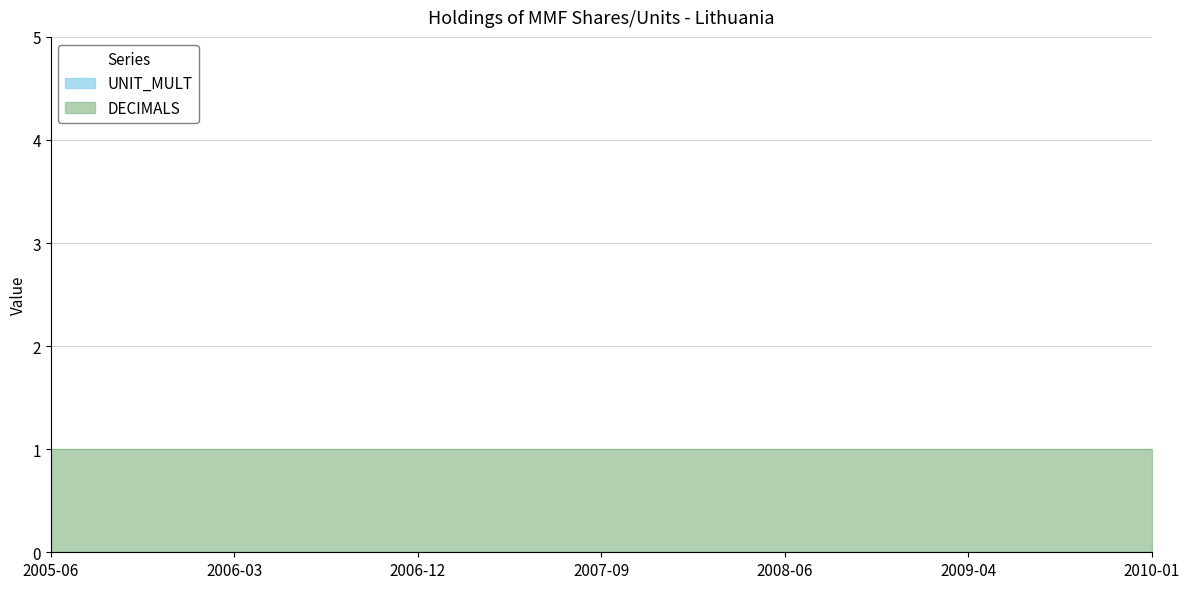

Reading left to right, extract all data points from this chart.

DECIMALS: 2005-06=1	2005-09=1	2005-12=1	2006-03=1	2006-06=1	2006-09=1	2006-12=1	2007-03=1	2007-06=1	2007-09=1	2007-12=1	2008-03=1	2008-06=1	2008-09=1	2009-01=1	2009-04=1	2009-07=1	2009-10=1	2010-01=1
UNIT_MULT: 2005-06=0	2005-09=0	2005-12=0	2006-03=0	2006-06=0	2006-09=0	2006-12=0	2007-03=0	2007-06=0	2007-09=0	2007-12=0	2008-03=0	2008-06=0	2008-09=0	2009-01=0	2009-04=0	2009-07=0	2009-10=0	2010-01=0